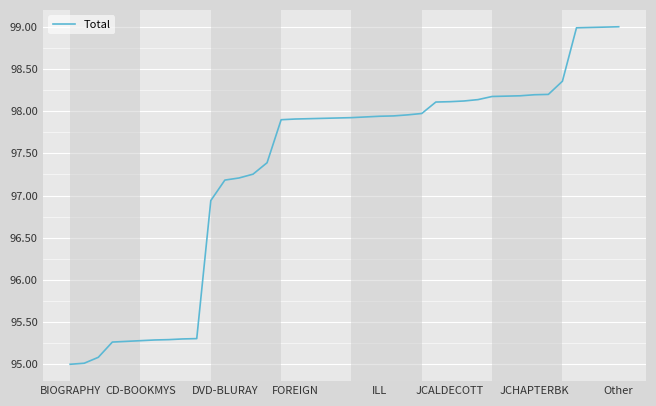

What is the greatest value displayed?

99.0